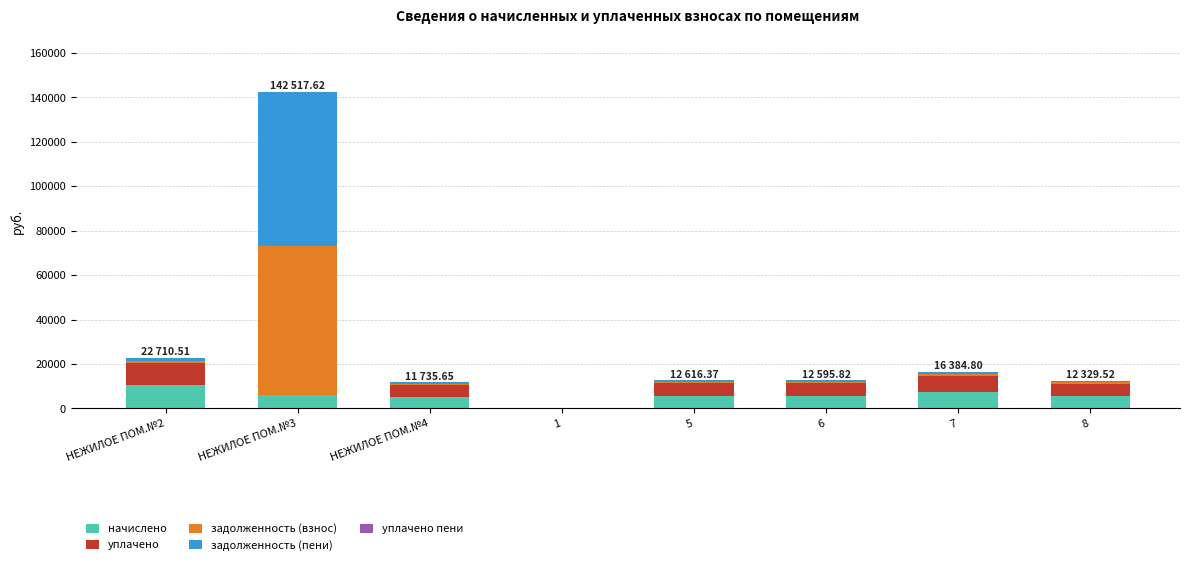

At which category is the sum across all series the highest?

НЕЖИЛОЕ ПОМ.№3